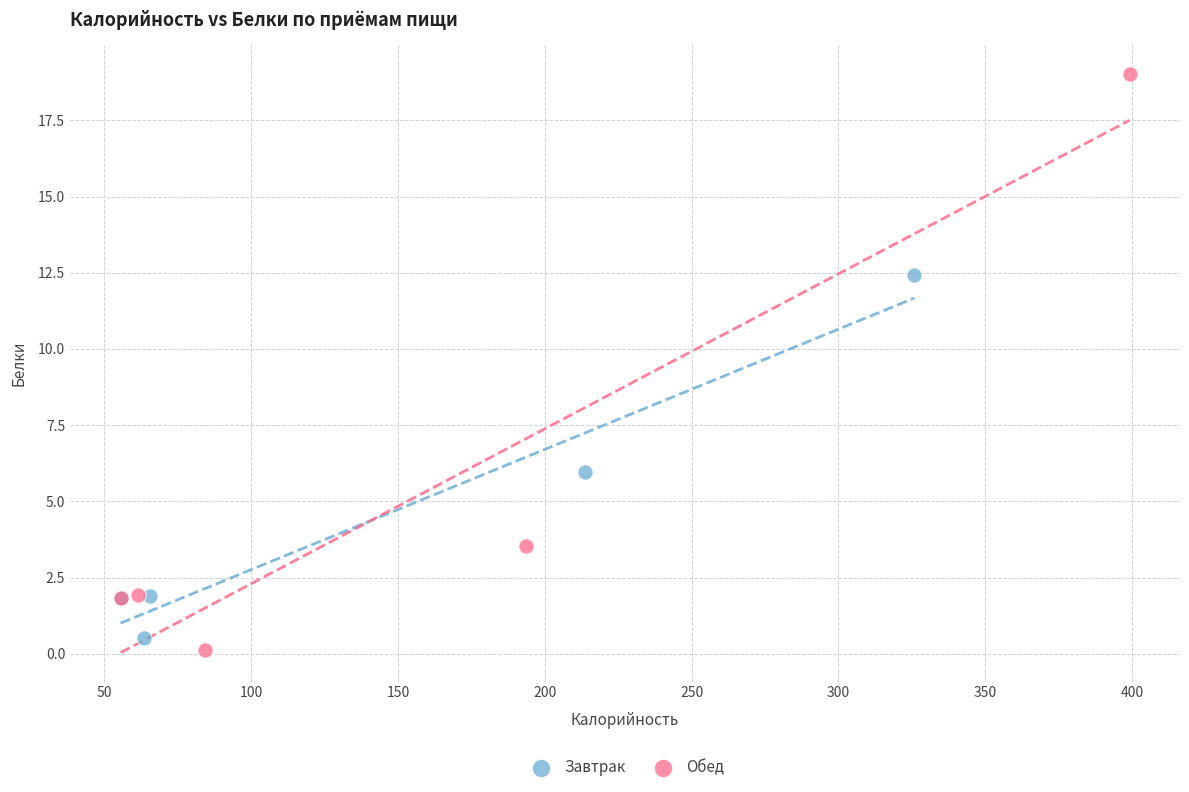

Which series contains the highest Y value?

Обед